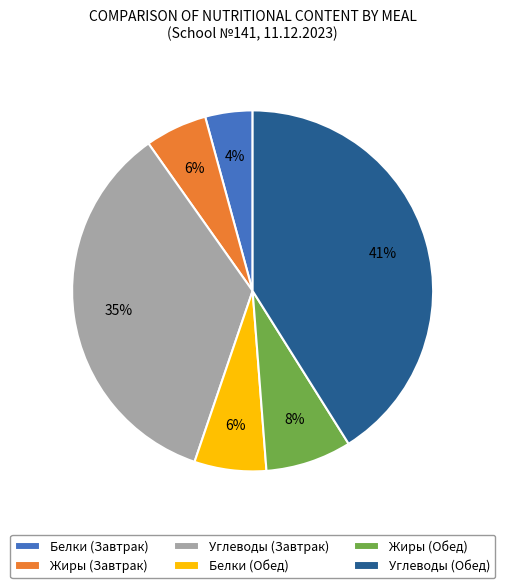

Between Жиры (Обед) and Белки (Обед), which is larger?

Жиры (Обед)